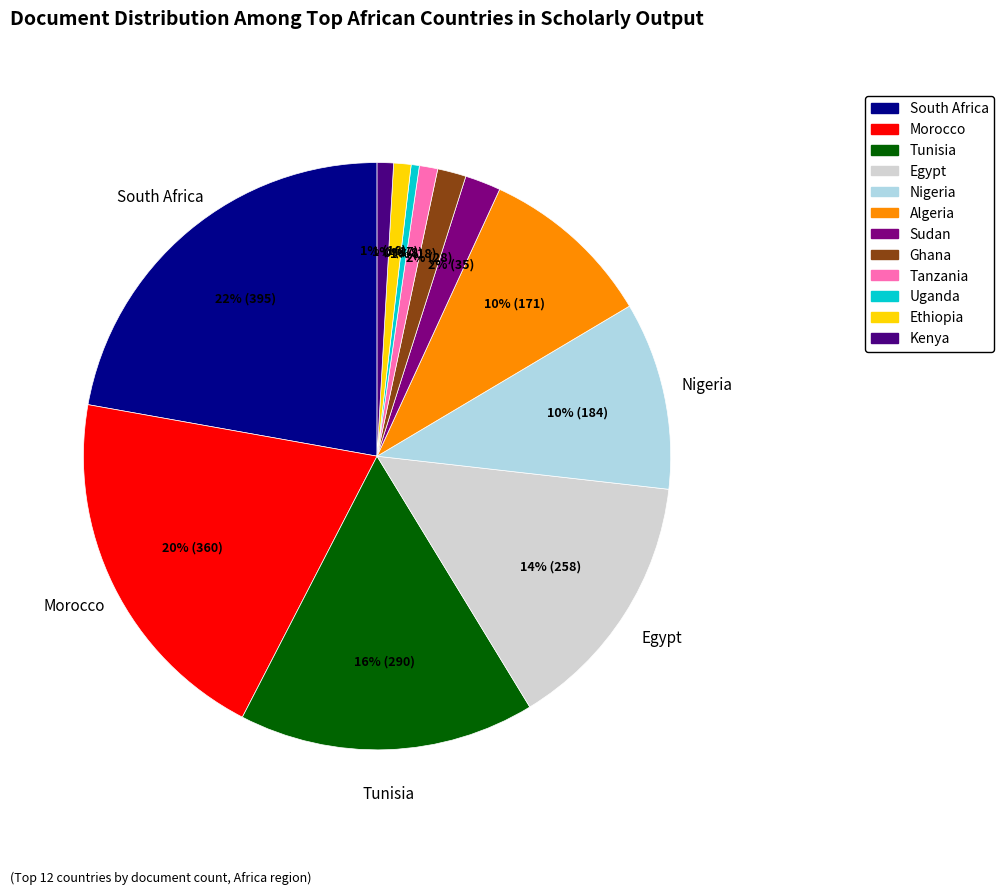

To the nearest percent, what is the combined percentage of Sudan and Ethiopia?

3%